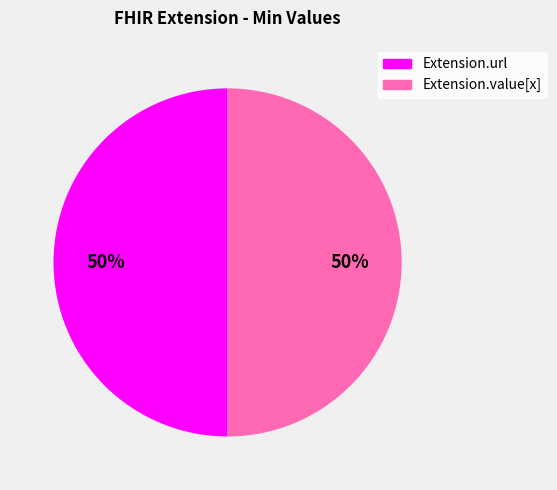

Approximately how many times larger is the value at Extension.url compared to Extension.value[x]?

1.0